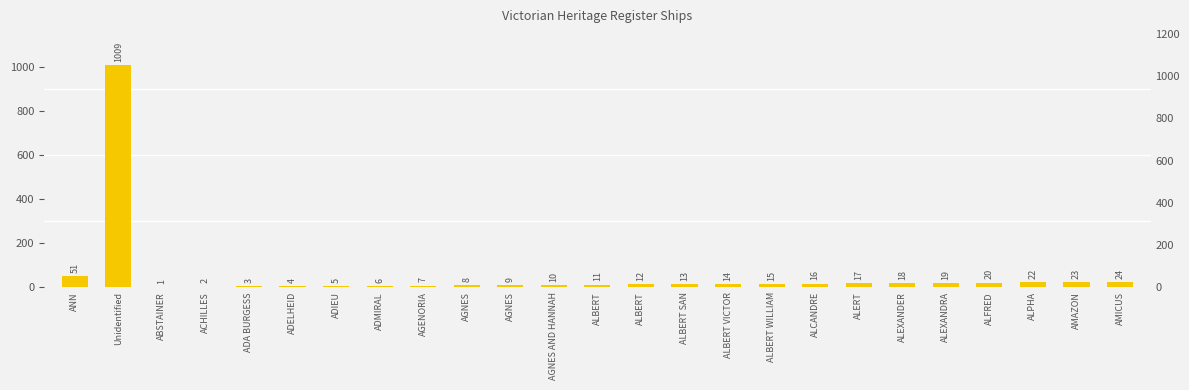

Does the chart contain stacked bars?

No